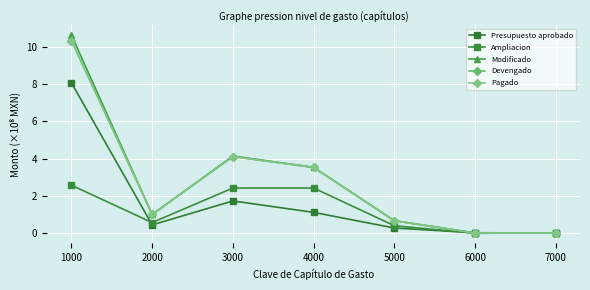

What is the total value across all series at 4000?

14.1